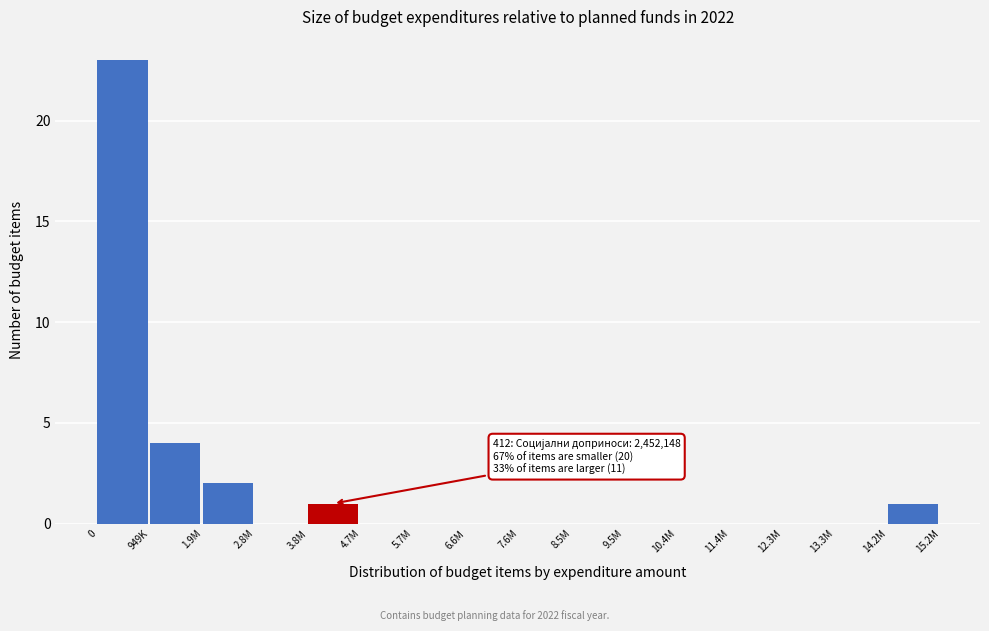

Reading left to right, what are all the values shown in this chart?

0=23	949K=4	1.9M=2	2.8M=0	3.8M=1	4.7M=0	5.7M=0	6.6M=0	7.6M=0	8.5M=0	9.5M=0	10.4M=0	11.4M=0	12.3M=0	13.3M=0	14.2M=1